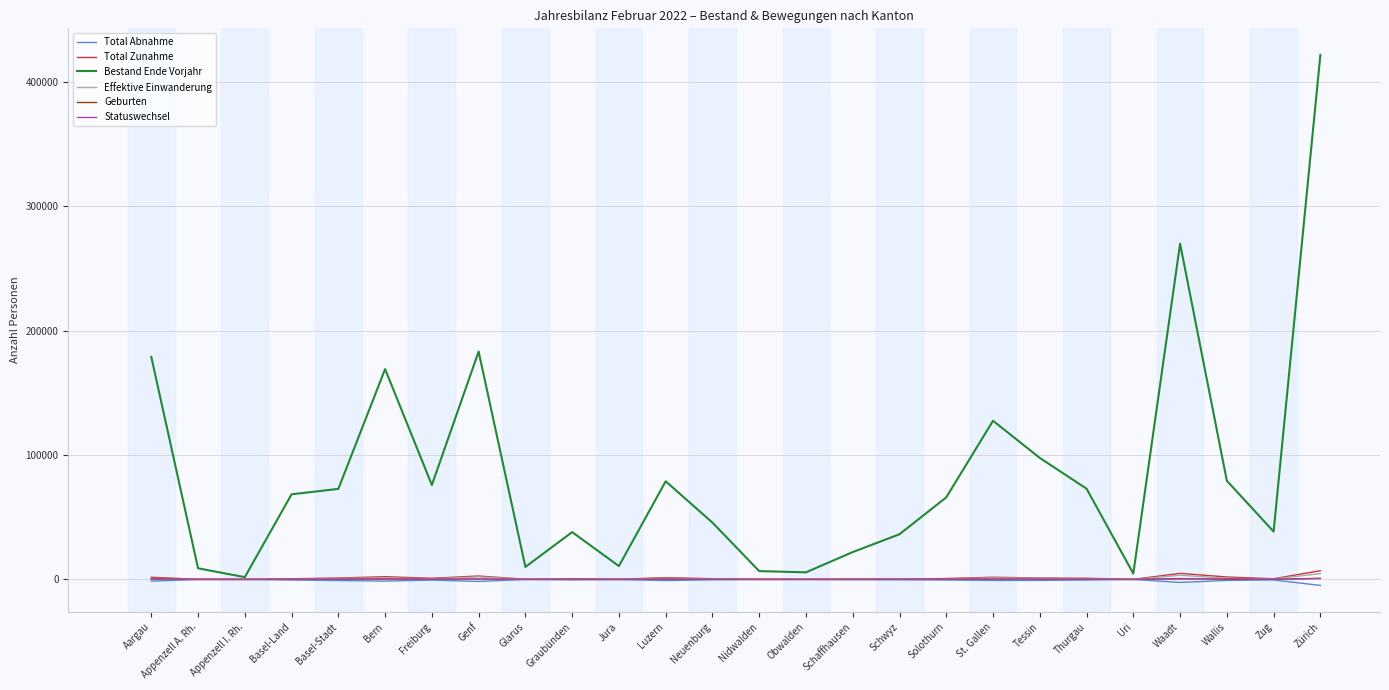

Which series has the largest range (max minus min)?

Bestand Ende Vorjahr